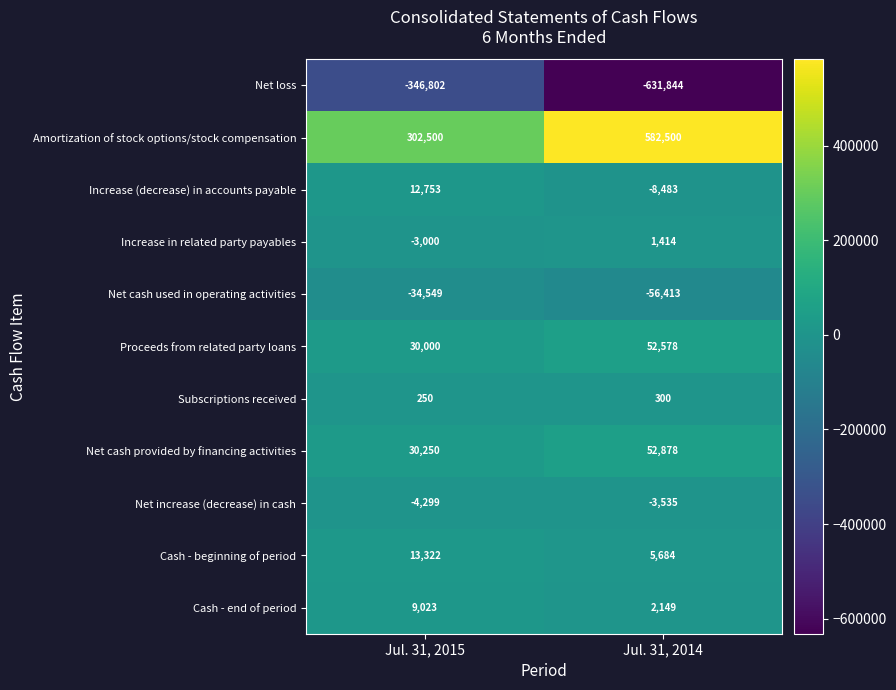

What is the difference between the highest and lowest values at Jul. 31, 2015?

649302